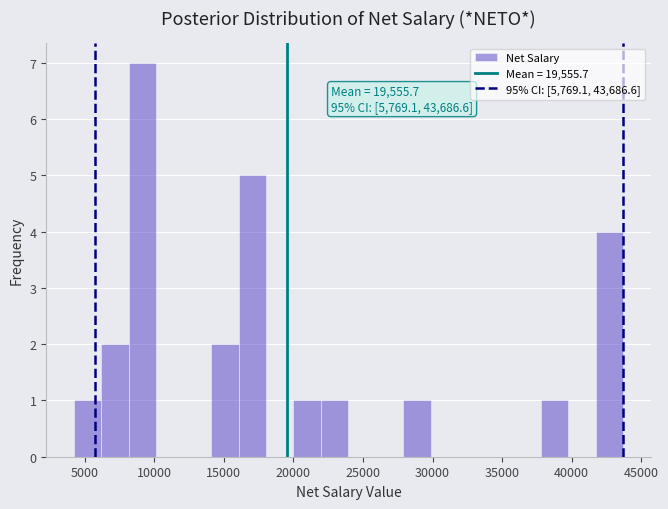

Read against the x-axis, roughly where is the centre of the tallest bar?

9000